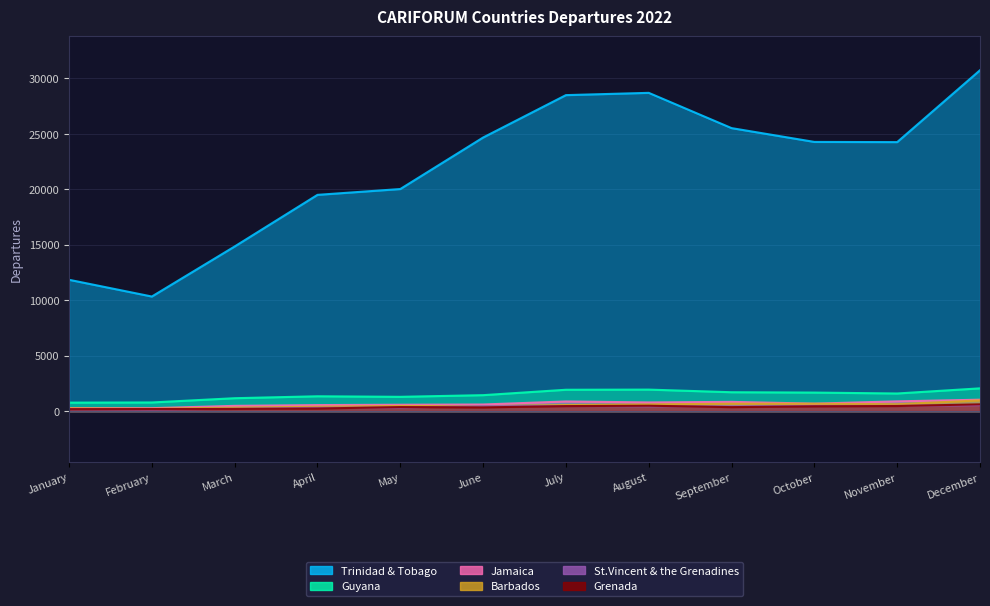

Between April and November, which series saw the biggest shift?

Trinidad & Tobago